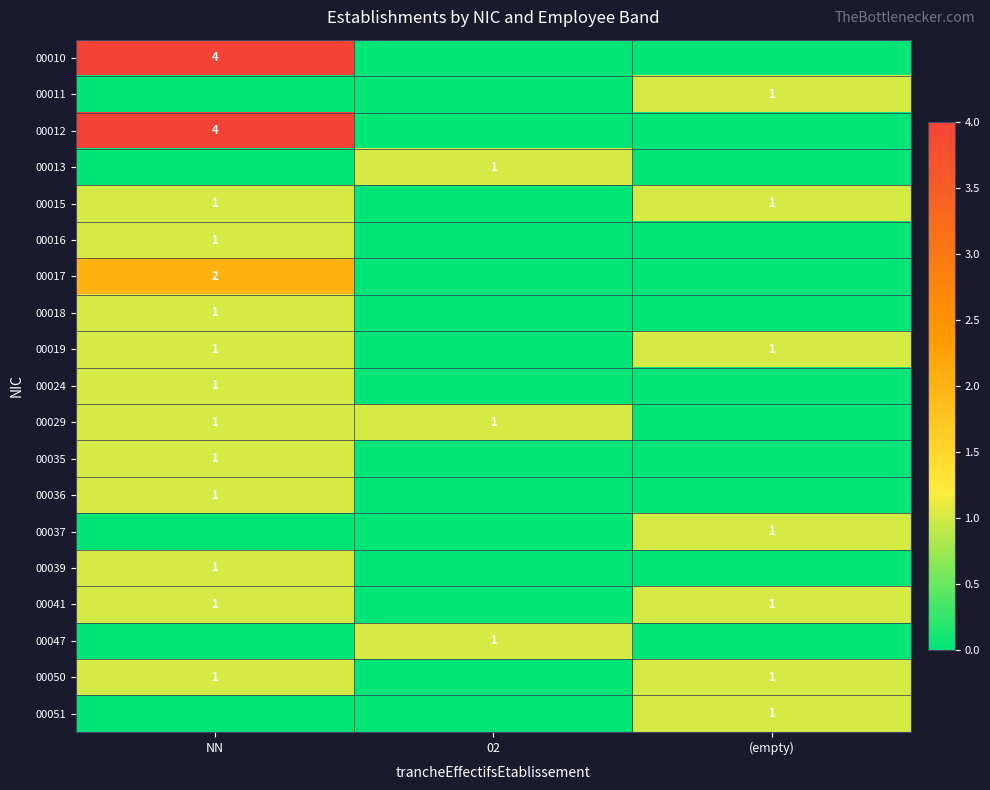

Is it true that 00039 equals 0 at NN?

False